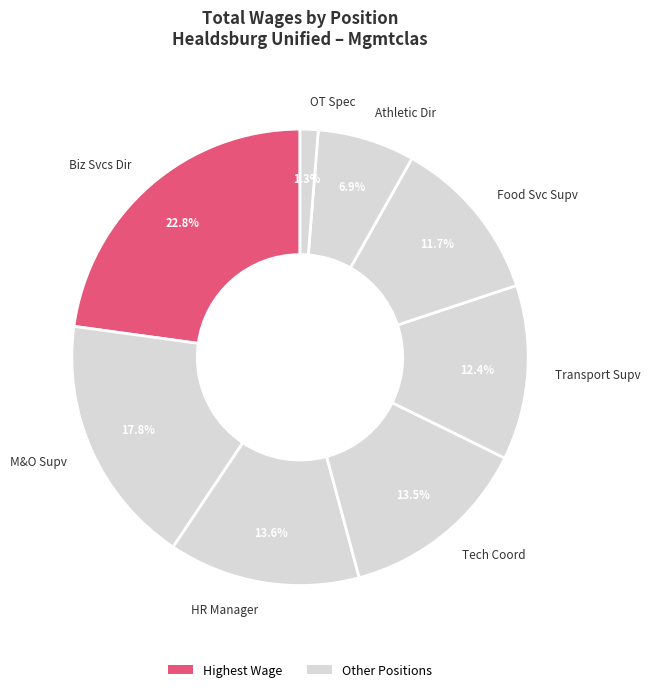

Which has a higher value, M&O Supv or HR Manager?

M&O Supv